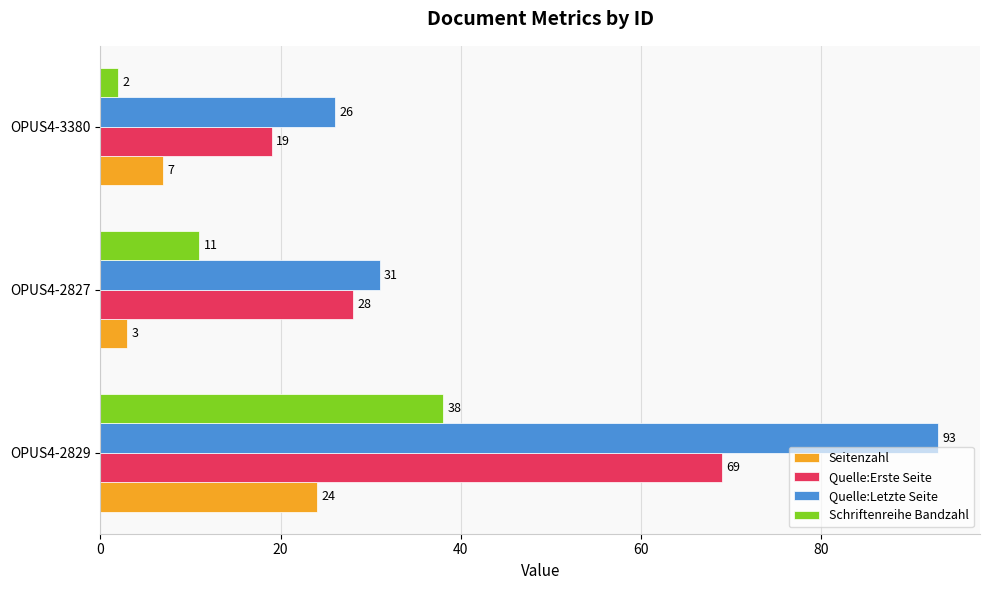

What are all the series names shown in the legend?

Seitenzahl, Quelle:Erste Seite, Quelle:Letzte Seite, Schriftenreihe Bandzahl